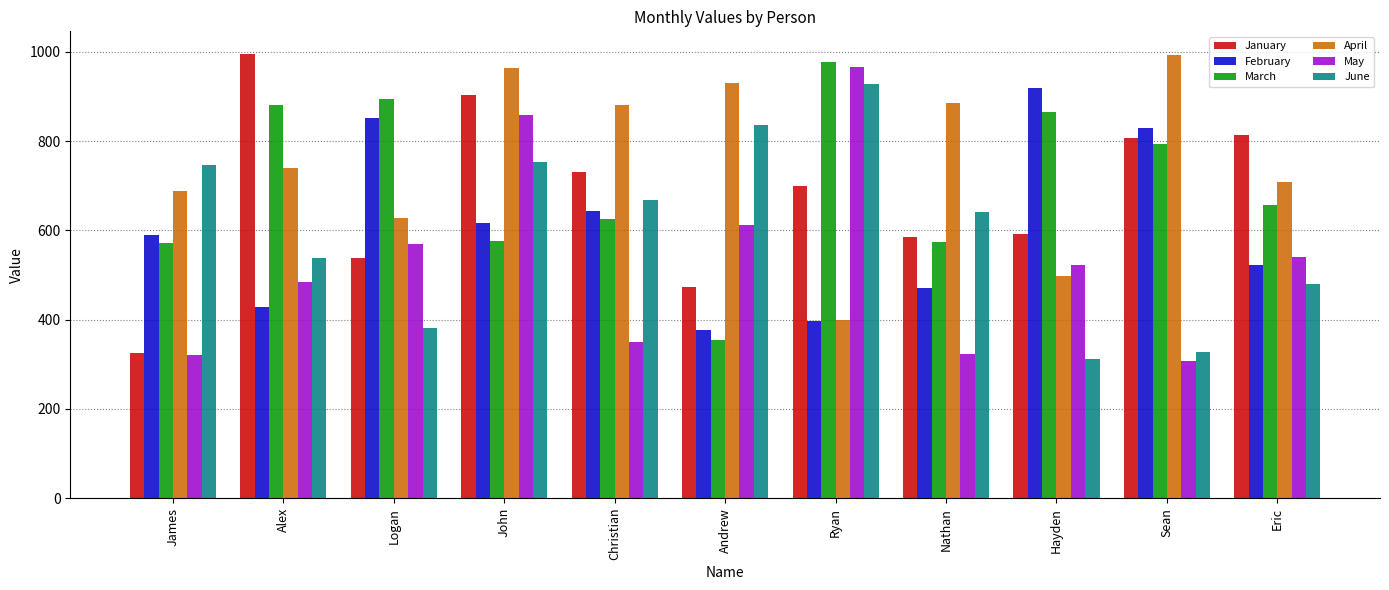

How many categories are shown in the chart?

11